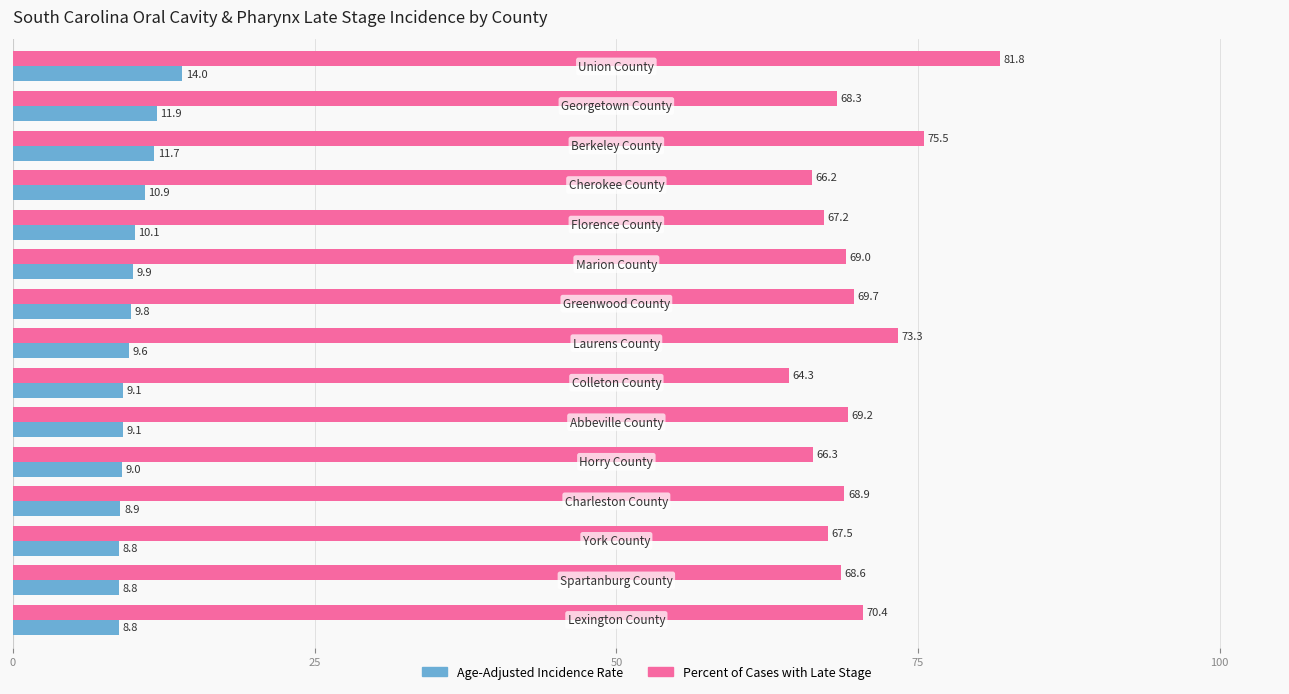

At how many categories does at least one series exceed 21?

15